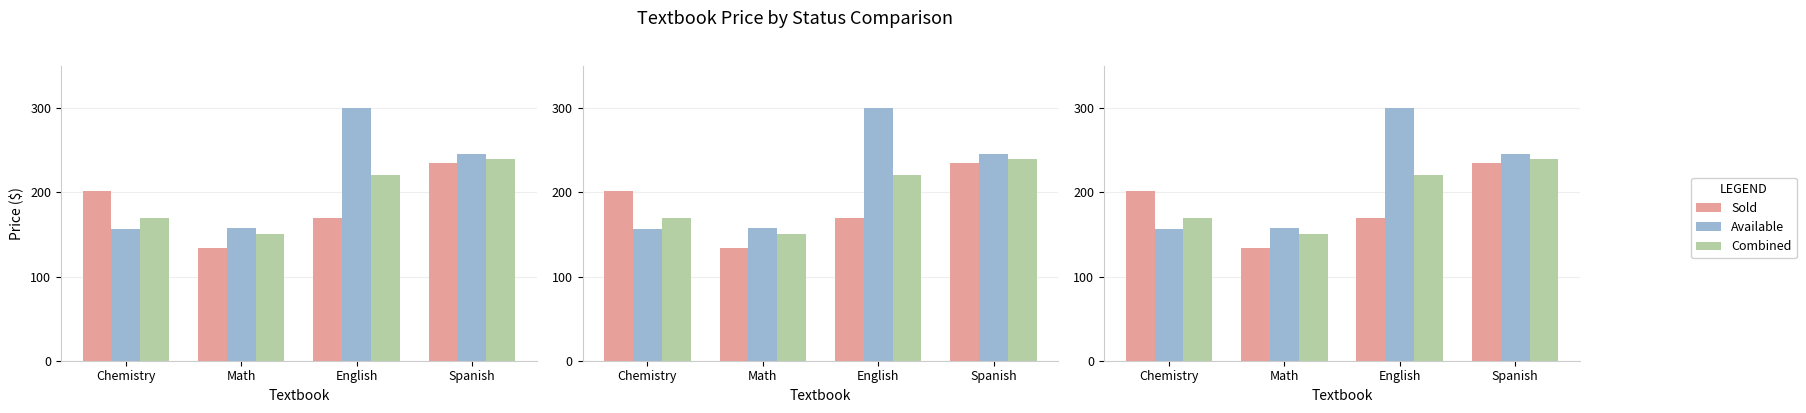

Which series has the largest total across all categories?

Available